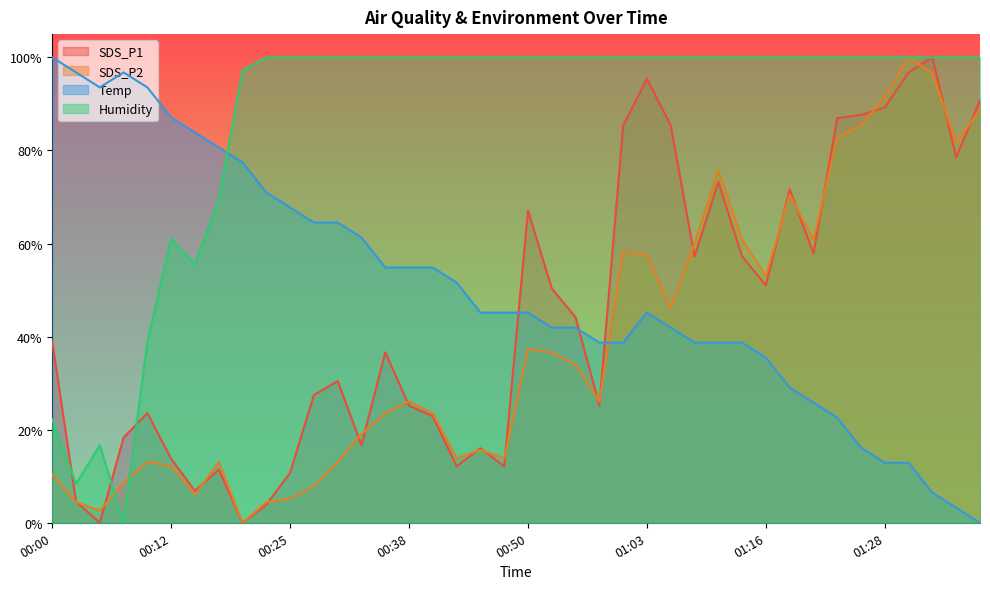

What is the label of the 14th point from the left?

00:33